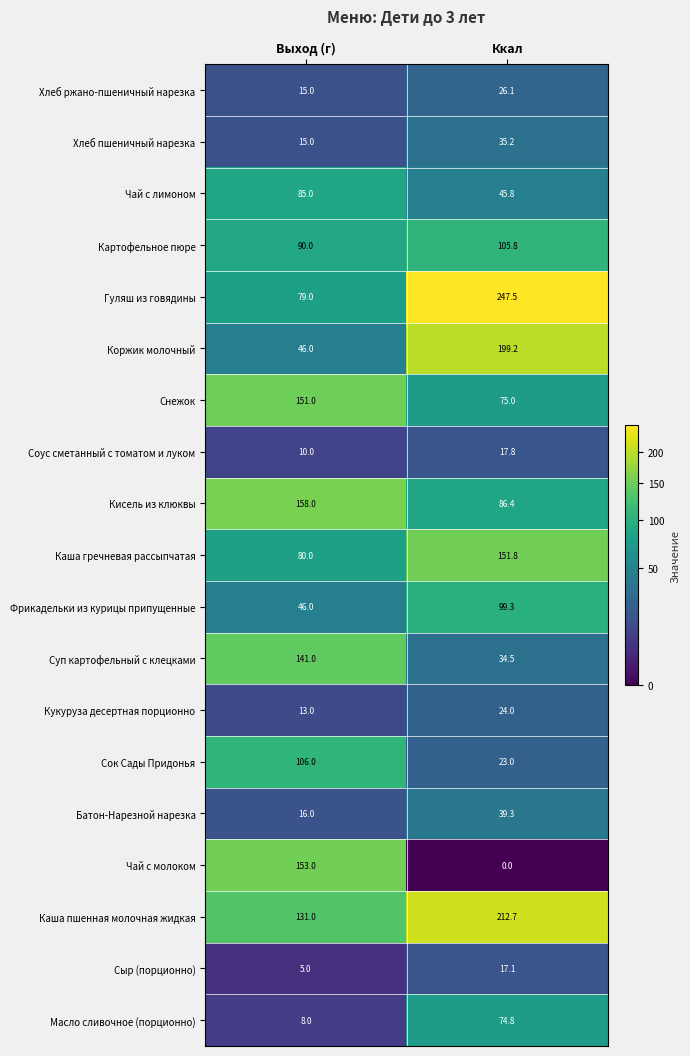

Is it true that Чай с молоком equals 46.5 at Ккал?

False